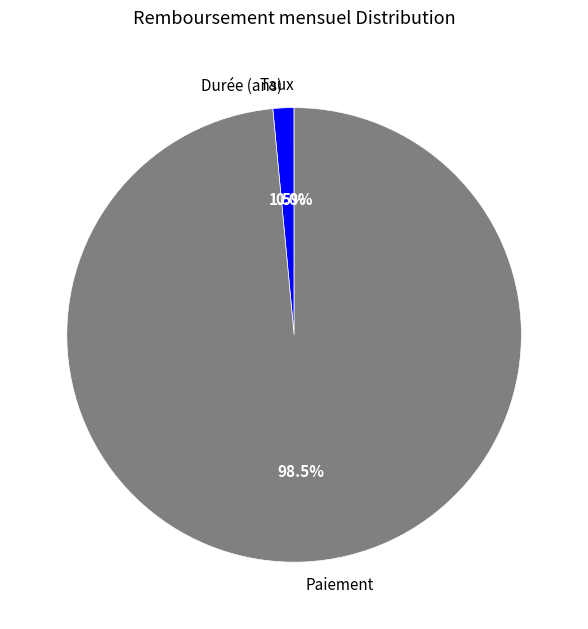

Does any single category account for the majority?

Yes